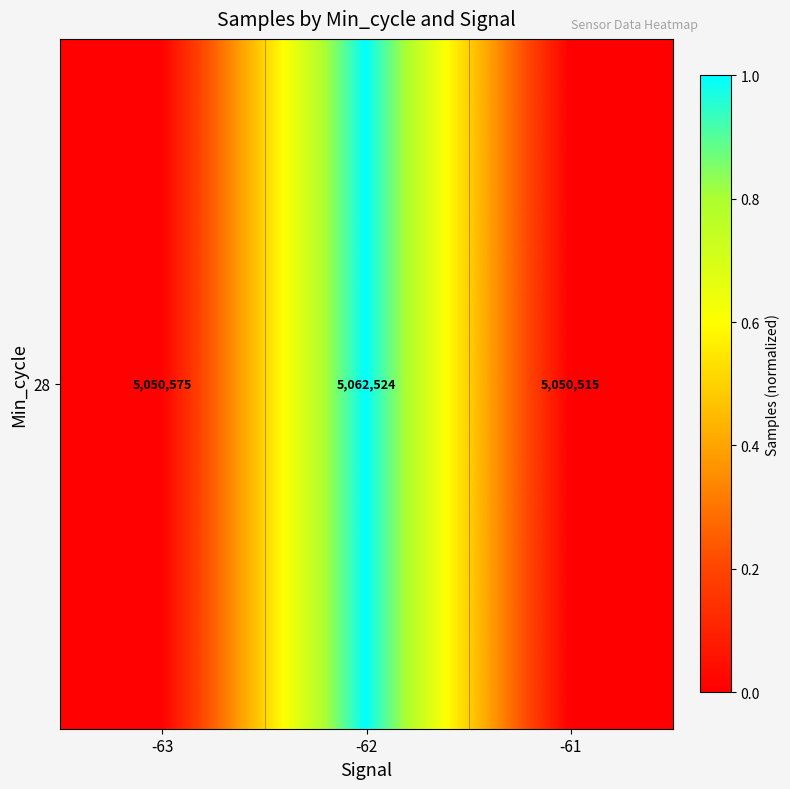

List the labels in order of value, smallest first.

-61, -63, -62